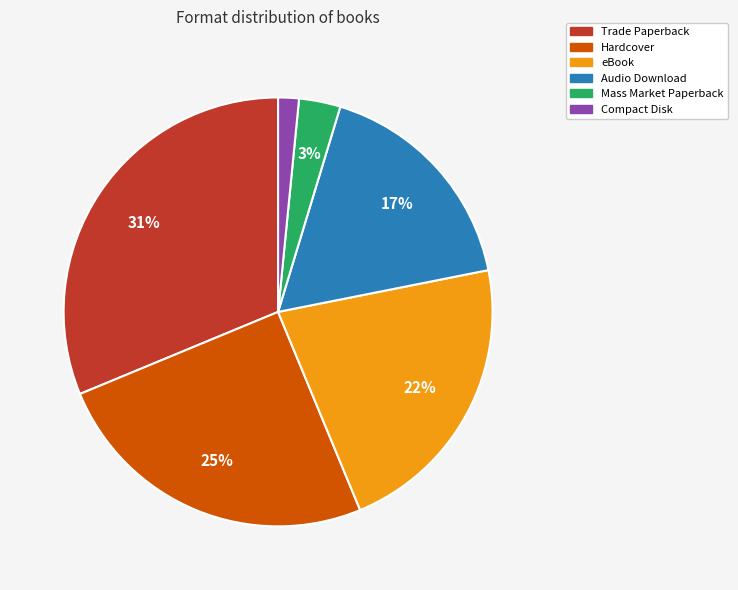

Is there a majority slice in this chart?

No